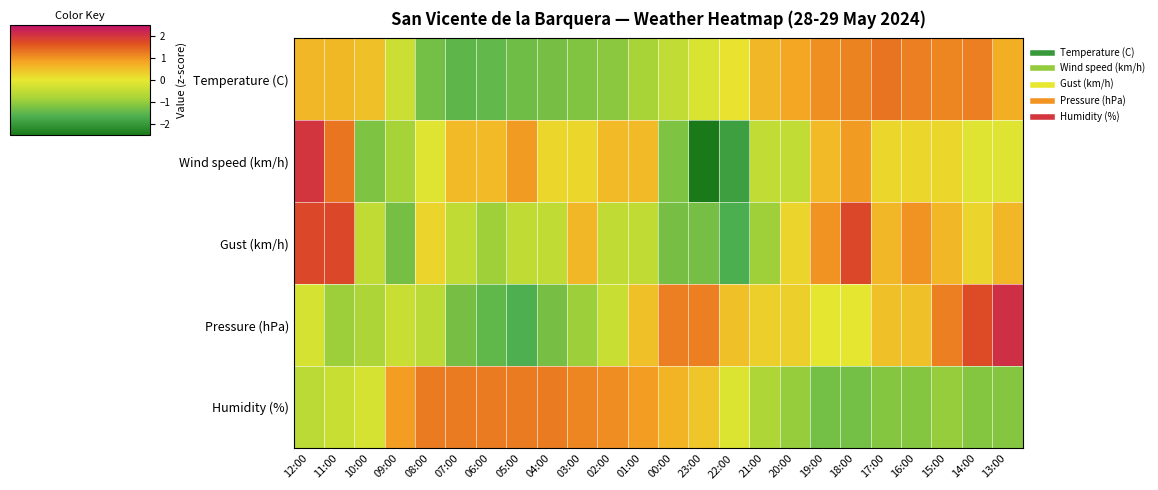

Reading left to right, transcribe all the data shown in this chart.

Temperature (C): 12:00=0.6	11:00=0.6	10:00=0.5	09:00=-0.4	08:00=-1.3	07:00=-1.5	06:00=-1.5	05:00=-1.3	04:00=-1.3	03:00=-1.2	02:00=-1.1	01:00=-0.8	00:00=-0.5	23:00=-0.2	22:00=0.1	21:00=0.6	20:00=0.8	19:00=1.0	18:00=1.2	17:00=1.3	16:00=1.2	15:00=1.1	14:00=1.2	13:00=0.7
Wind speed (km/h): 12:00=2.0	11:00=1.3	10:00=-1.2	09:00=-0.8	08:00=-0.1	07:00=0.6	06:00=0.6	05:00=0.9	04:00=0.2	03:00=0.2	02:00=0.6	01:00=0.6	00:00=-1.2	23:00=-2.6	22:00=-1.9	21:00=-0.5	20:00=-0.5	19:00=0.6	18:00=0.9	17:00=0.2	16:00=0.2	15:00=0.2	14:00=-0.1	13:00=-0.1
Gust (km/h): 12:00=1.8	11:00=1.8	10:00=-0.5	09:00=-1.3	08:00=0.2	07:00=-0.5	06:00=-0.9	05:00=-0.5	04:00=-0.5	03:00=0.6	02:00=-0.5	01:00=-0.5	00:00=-1.3	23:00=-1.3	22:00=-1.7	21:00=-0.9	20:00=0.2	19:00=1.0	18:00=1.8	17:00=0.6	16:00=1.0	15:00=0.6	14:00=0.2	13:00=0.6
Pressure (hPa): 12:00=-0.2	11:00=-0.9	10:00=-0.8	09:00=-0.4	08:00=-0.6	07:00=-1.3	06:00=-1.5	05:00=-1.6	04:00=-1.3	03:00=-0.9	02:00=-0.4	01:00=0.5	00:00=1.2	23:00=1.2	22:00=0.5	21:00=0.3	20:00=0.3	19:00=-0.0	18:00=-0.0	17:00=0.5	16:00=0.5	15:00=1.2	14:00=1.7	13:00=2.1
Humidity (%): 12:00=-0.6	11:00=-0.4	10:00=-0.2	09:00=0.9	08:00=1.2	07:00=1.2	06:00=1.2	05:00=1.2	04:00=1.2	03:00=1.2	02:00=1.1	01:00=0.9	00:00=0.7	23:00=0.4	22:00=-0.2	21:00=-0.7	20:00=-1.0	19:00=-1.3	18:00=-1.3	17:00=-1.1	16:00=-1.1	15:00=-1.0	14:00=-1.1	13:00=-1.1